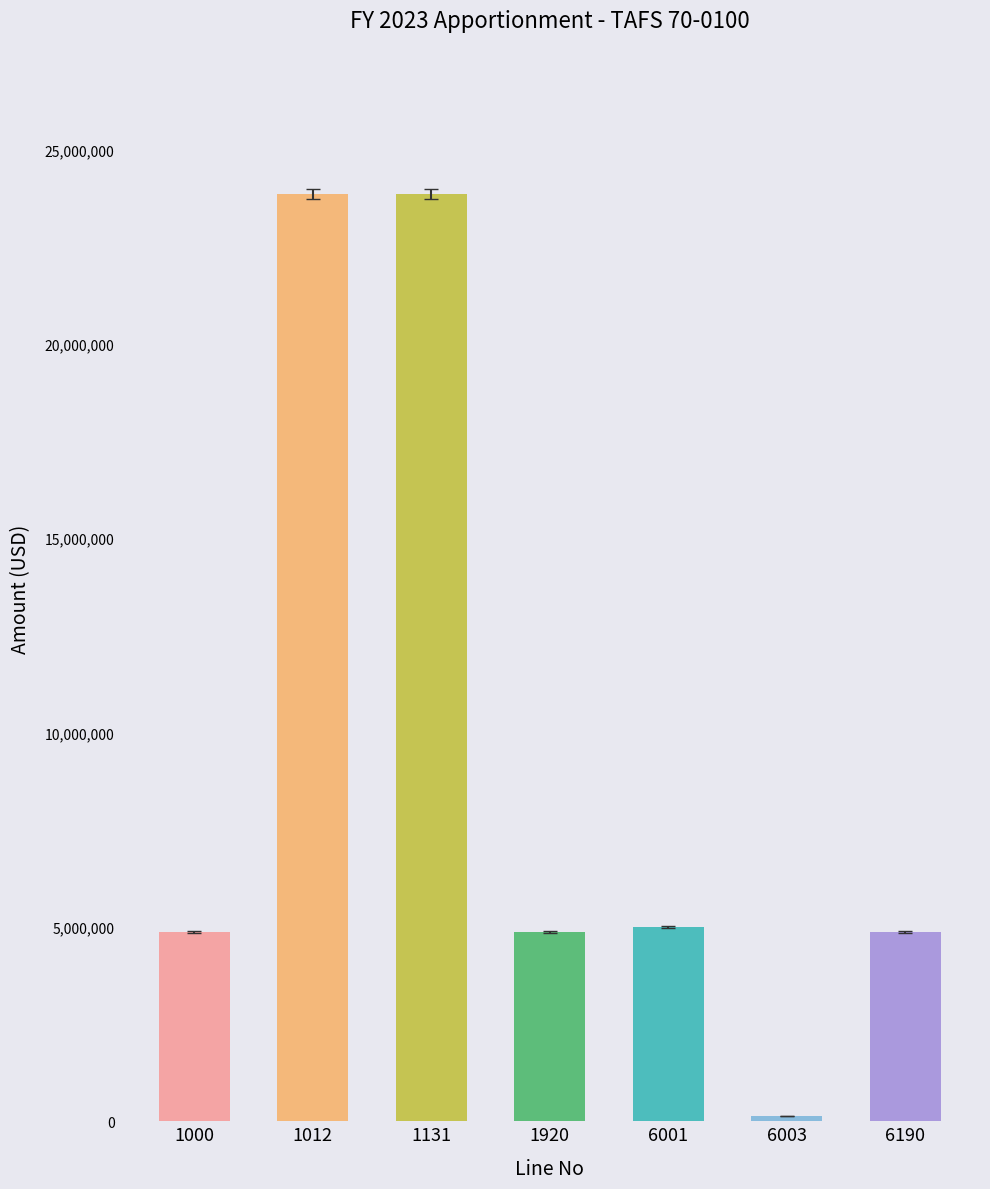

True or false: the data shows 4865508 at 1920.

True